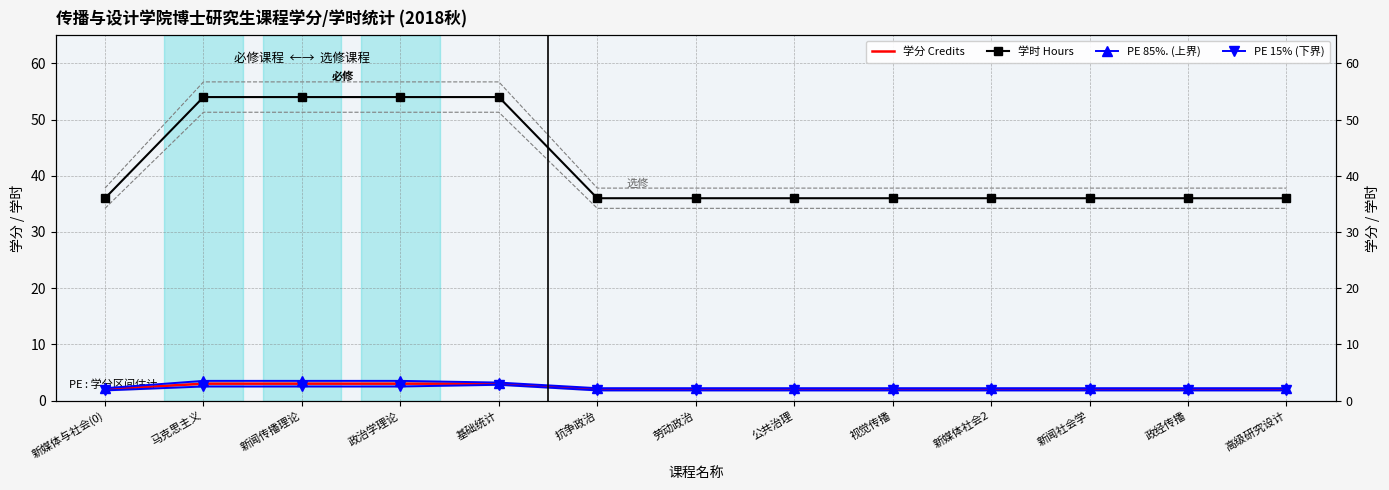

What is the difference between the second highest and second lowest values in the 学时 Hours series?

18.0